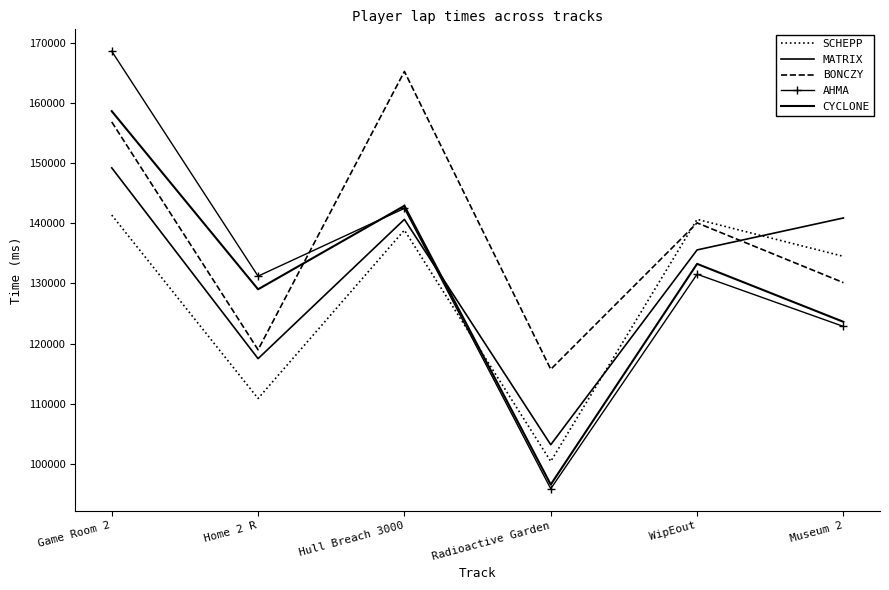

What is the maximum value for CYCLONE?

158615